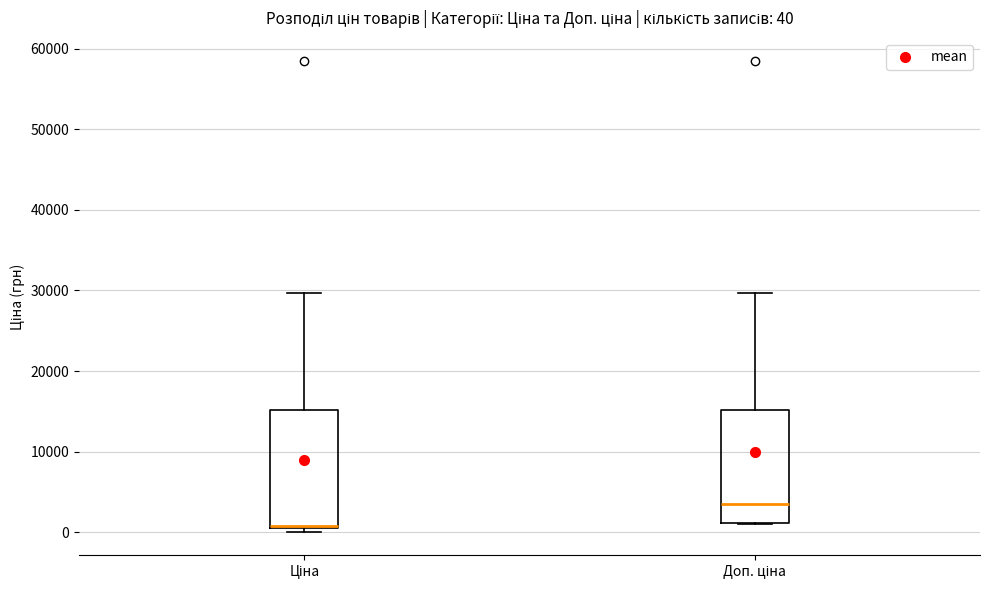

Which box's median line is the lowest?

Ціна